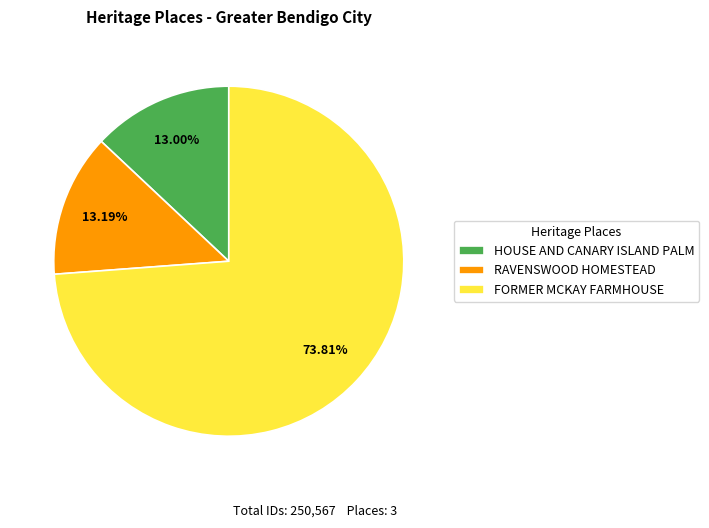

To the nearest percent, what is the combined percentage of FORMER MCKAY FARMHOUSE and RAVENSWOOD HOMESTEAD?

87%